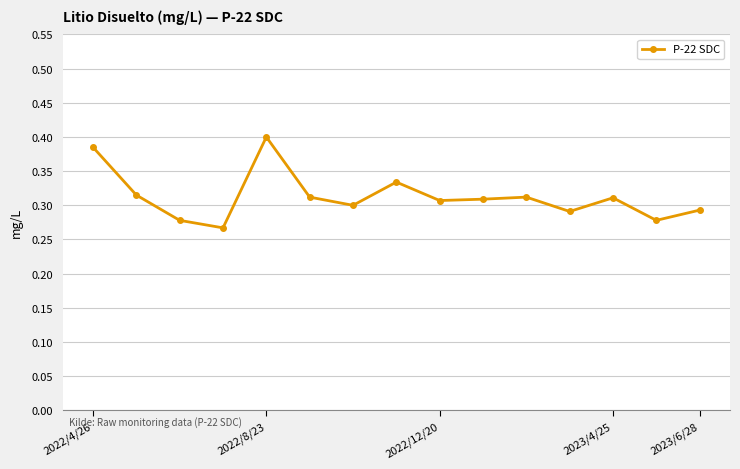

Count the values in the range 0 to 1.

15